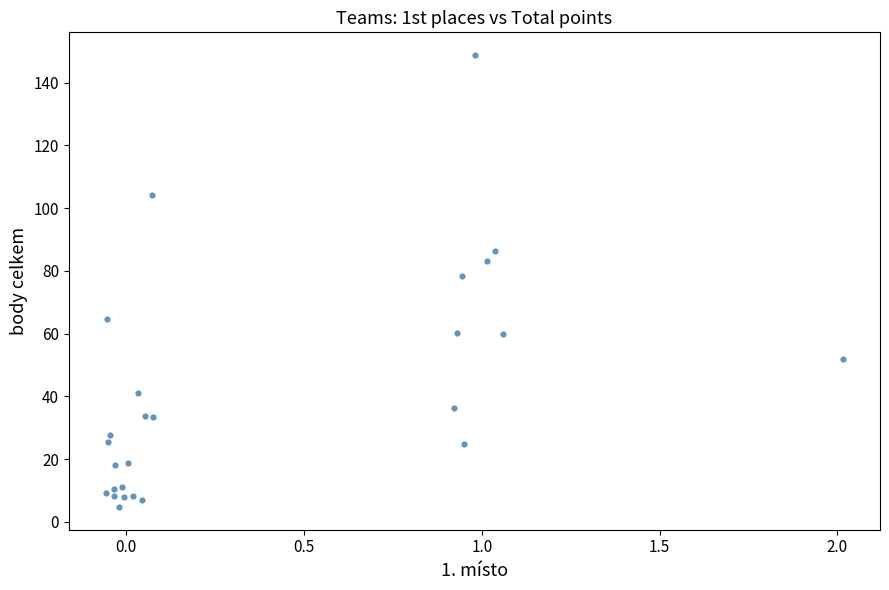

What Y value in the scatter plot is closest to 76?

78.4